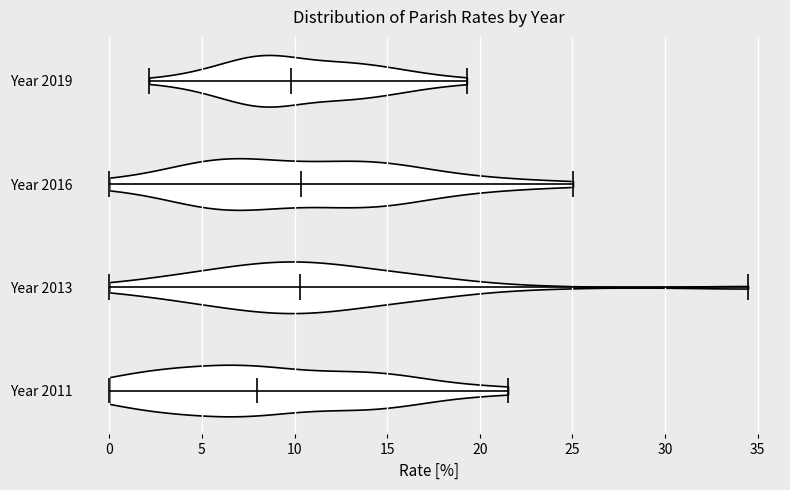

Reading bottom to top, read every violin against the x-axis: where its median line is, and the lowest and highest points it reaches. The values are not printed on the chart, so give them approximately, as read against the axis.

Year 2011: median line 8.0, lowest point 0.0, highest point 21.5
Year 2013: median line 10.5, lowest point 0.0, highest point 34.5
Year 2016: median line 10.5, lowest point 0.0, highest point 25.0
Year 2019: median line 10.0, lowest point 2.0, highest point 19.5